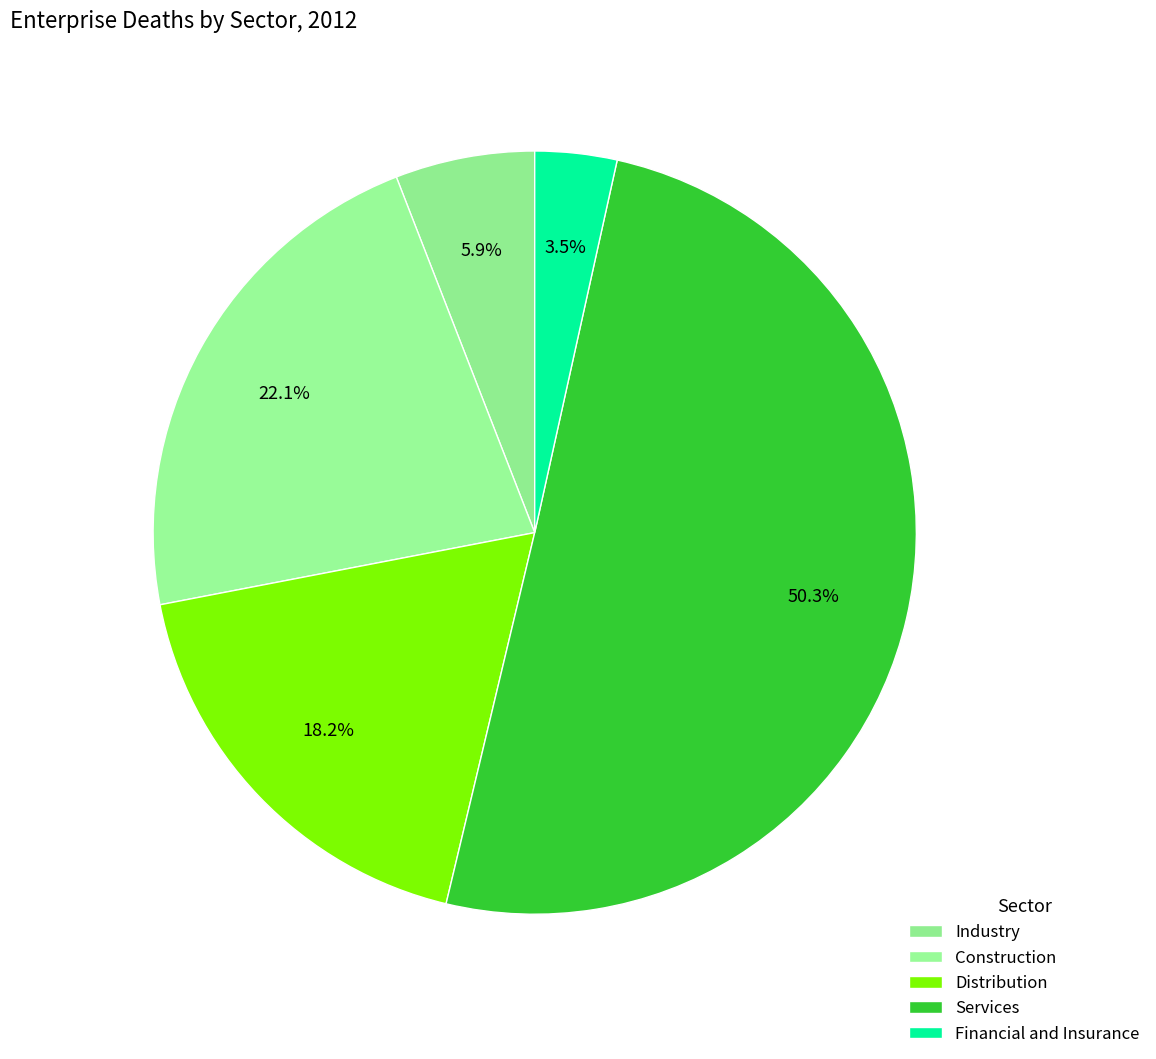

What is the change in value from Industry to Financial and Insurance?

-395